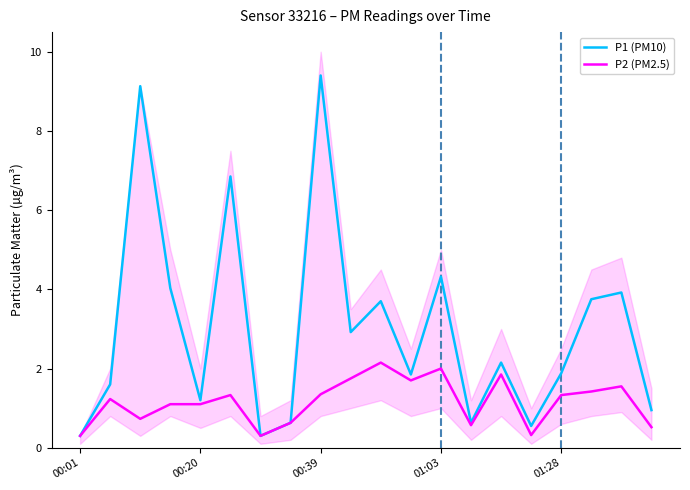

The P1 (PM10) series shows 1.9 at 01:28. True or false?

True